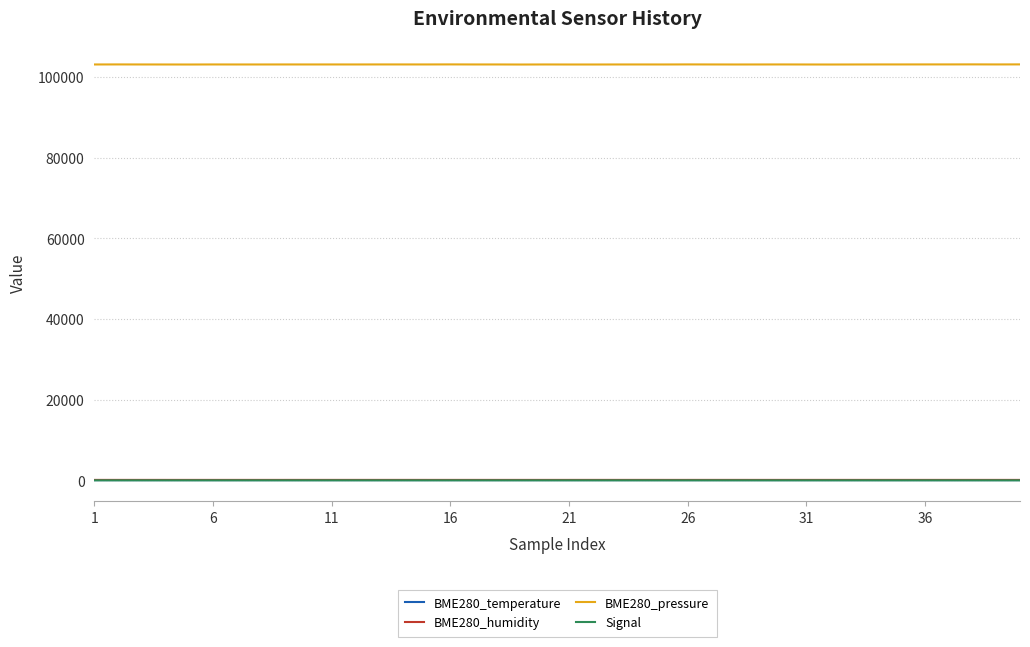

What is the average value of the BME280_temperature series?

19.3